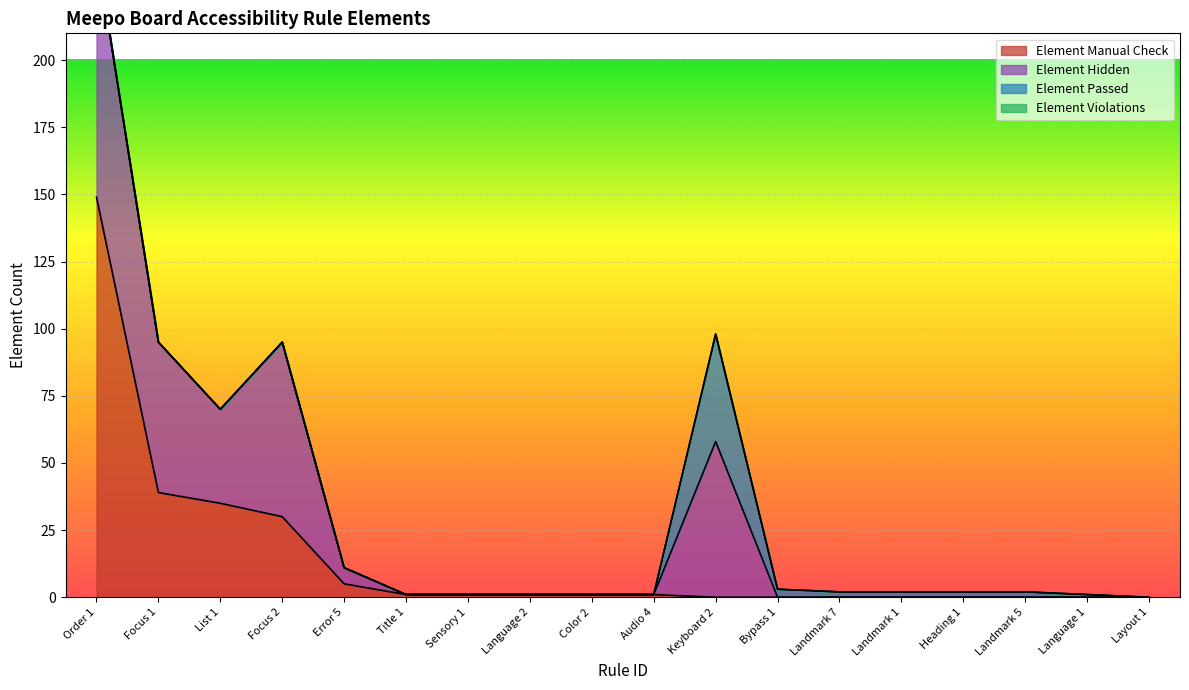

True or false: Element Violations and Element Hidden cross at least once.

False